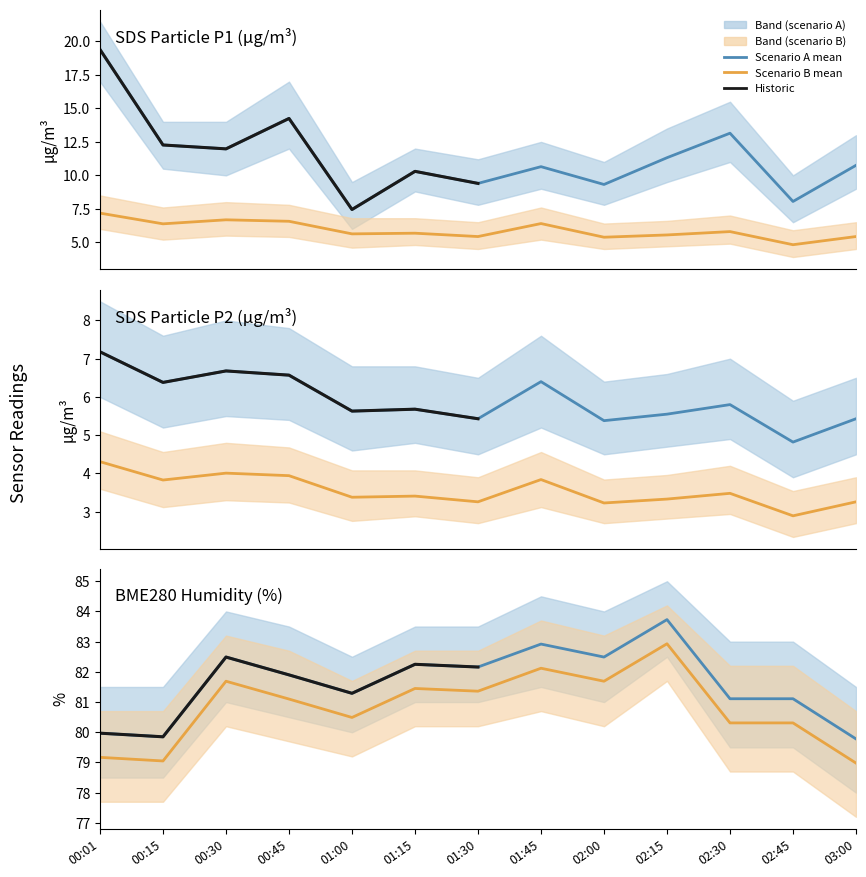

Which series has the largest total across all categories?

BME280_humidity